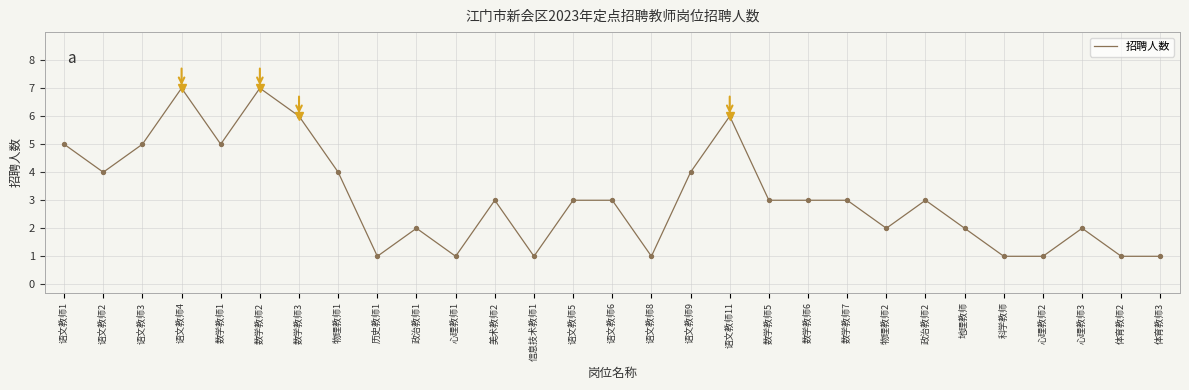

Which has a higher value, 语文教师3 or 语文教师5?

语文教师3